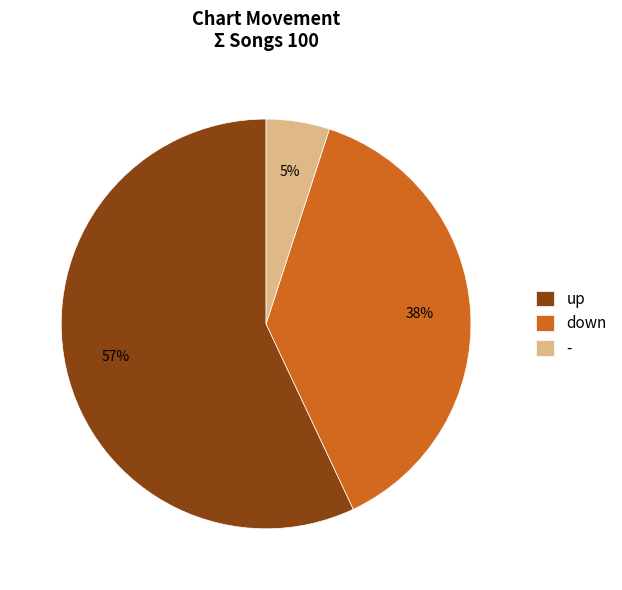

To the nearest percent, what portion does down represent?

38%